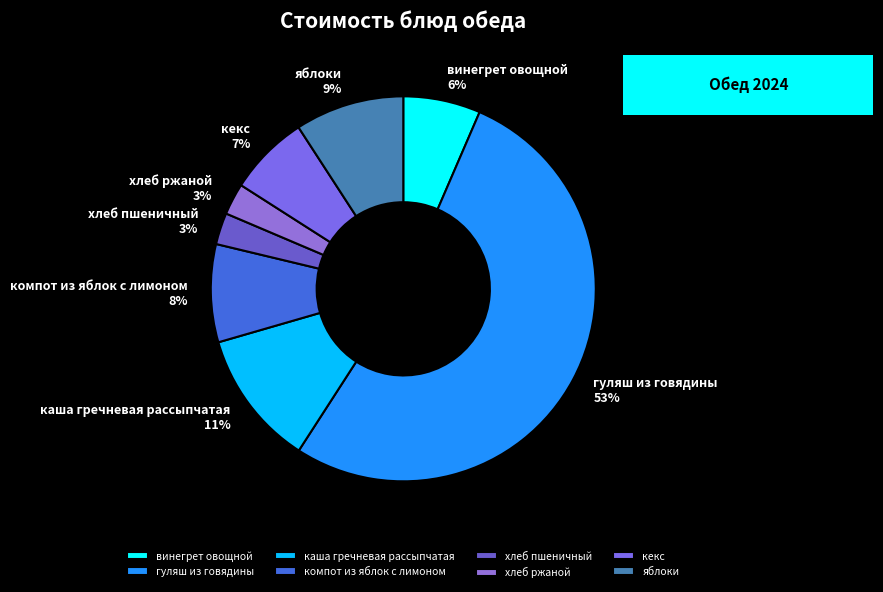

How many segments does this pie chart have?

8